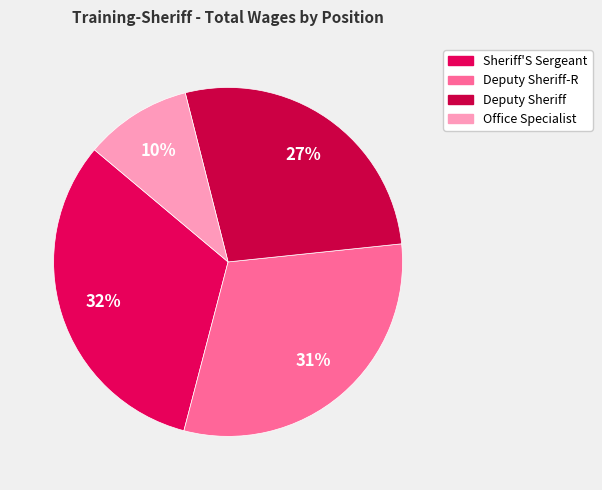

What percentage is the Deputy Sheriff slice, to the nearest percent?

27%